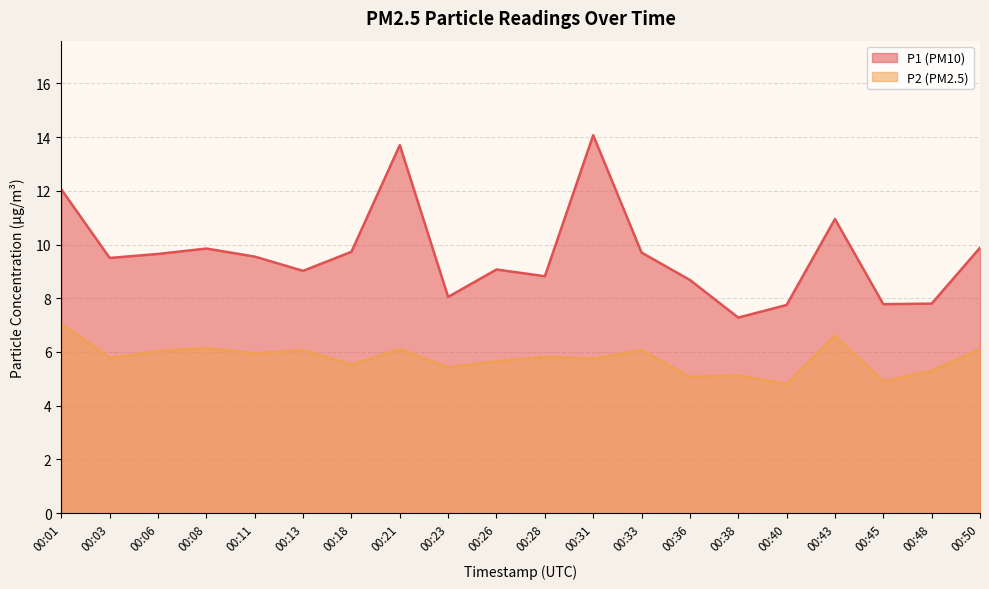

Reading left to right, extract all data points from this chart.

P1: 12.1	9.5	9.7	9.8	9.6	9.0	9.7	13.7	8.1	9.1	8.8	14.1	9.7	8.7	7.3	7.8	10.9	7.8	7.8	9.9
P2: 7.0	5.8	6.0	6.2	6.0	6.1	5.5	6.1	5.4	5.7	5.8	5.8	6.1	5.1	5.1	4.8	6.6	4.9	5.3	6.1